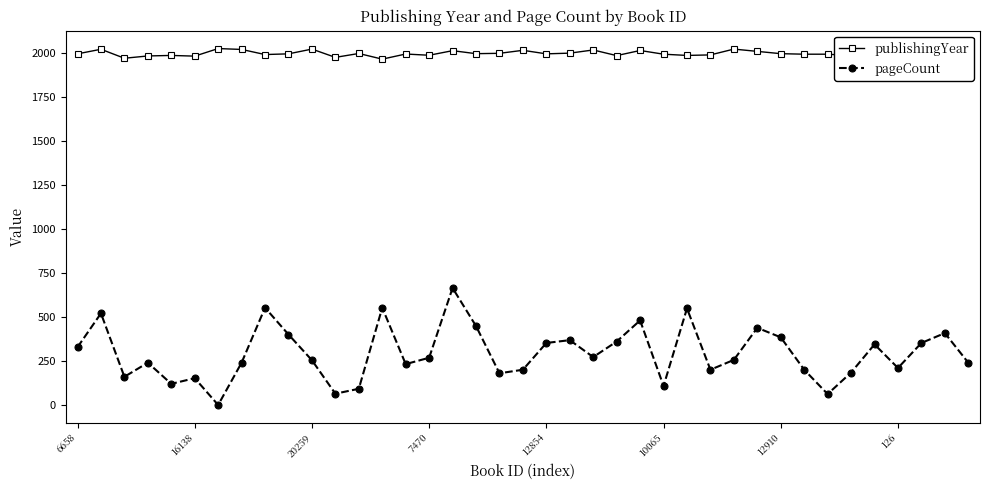

Which category has the highest value in the pageCount series?

16